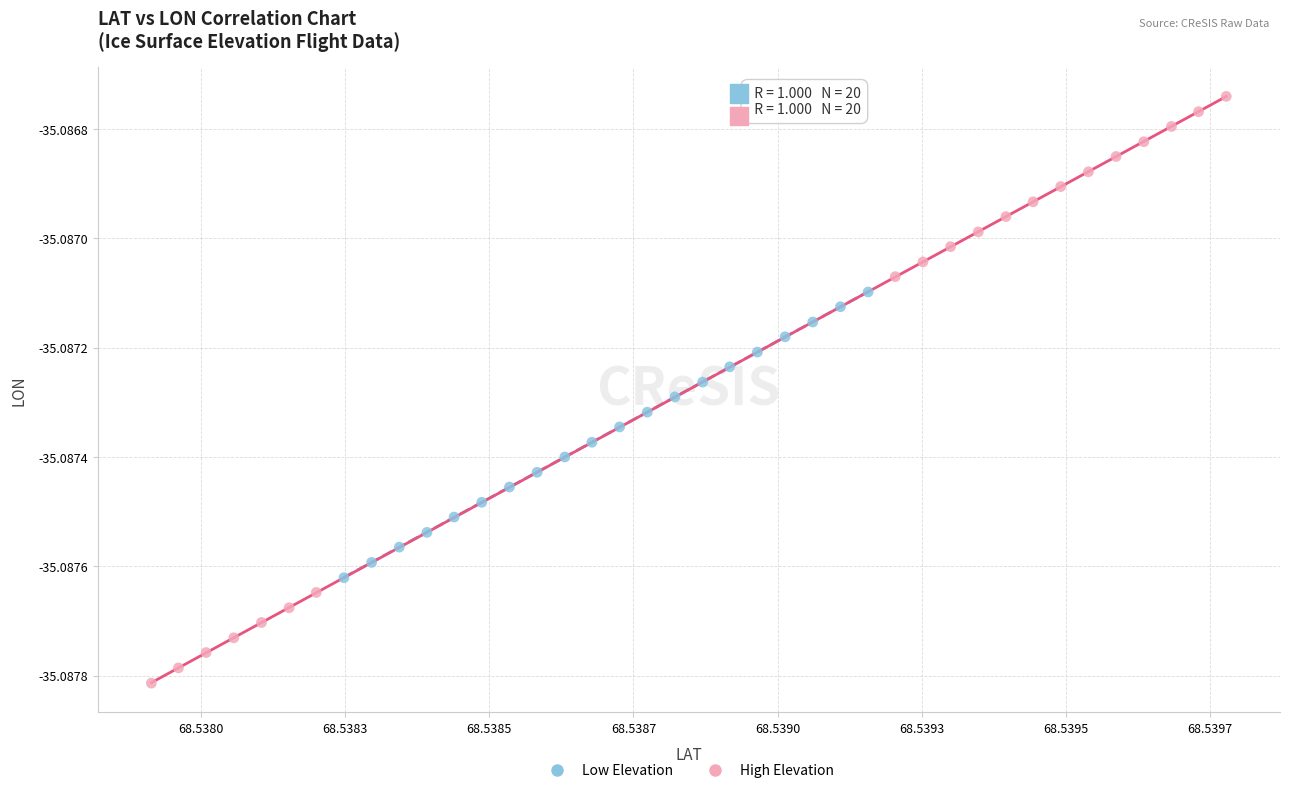

What are all the series names shown in the legend?

Low Elevation, High Elevation